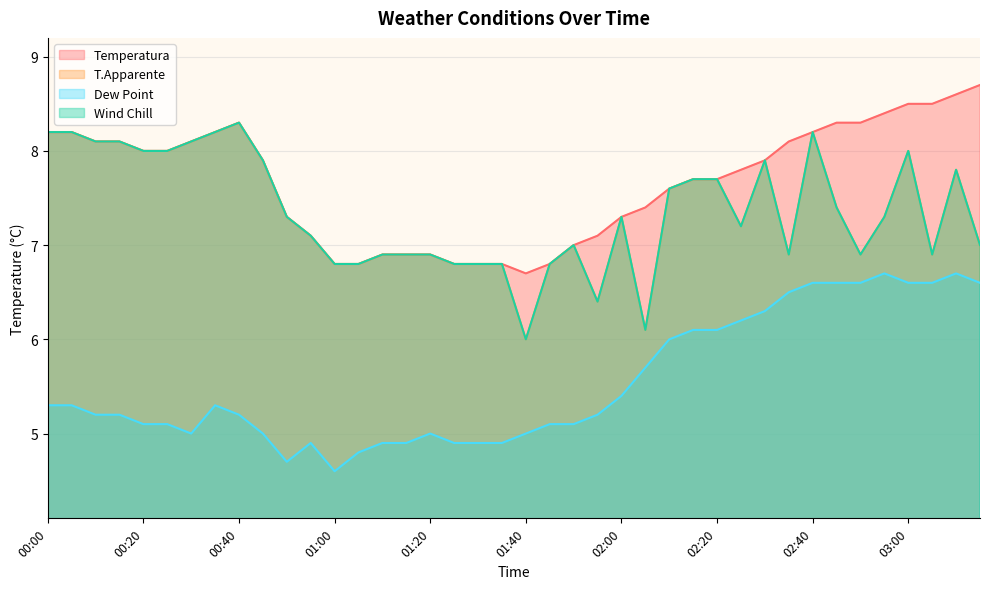

True or false: Wind Chill and Temperatura cross at least once.

False